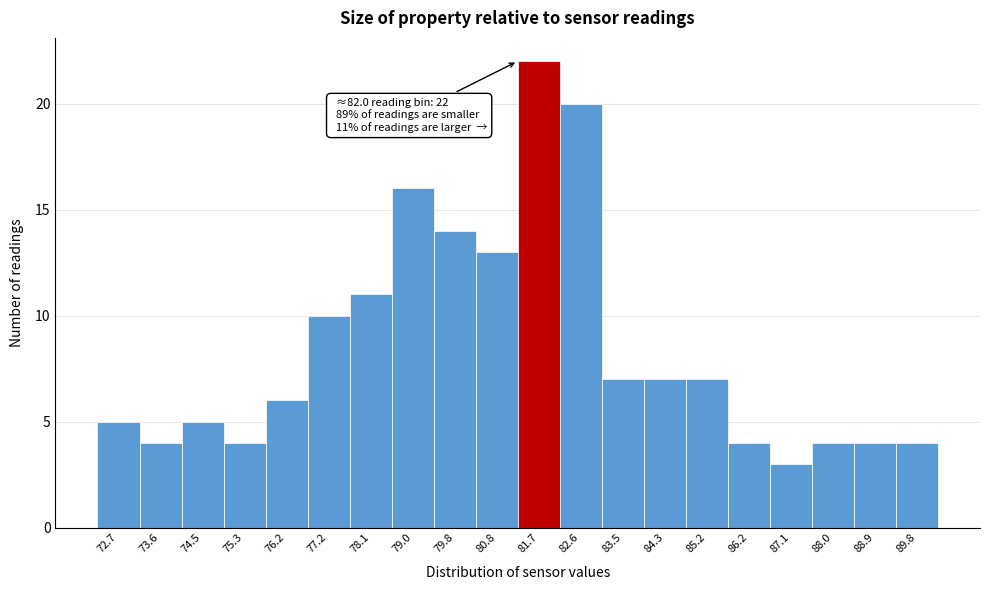

Which range on the x-axis has the tallest bar?

81.2 to 82.1